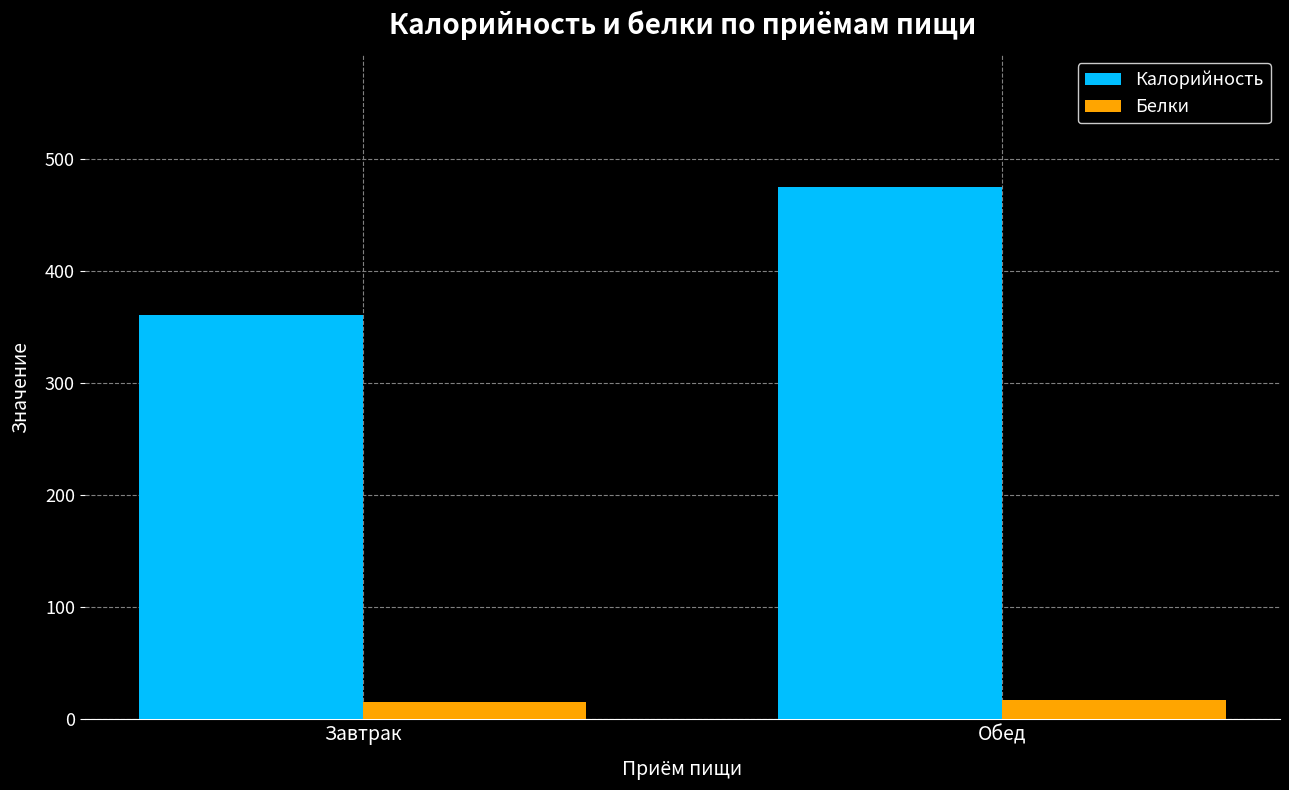

What is the total value across all series at Обед?

491.2